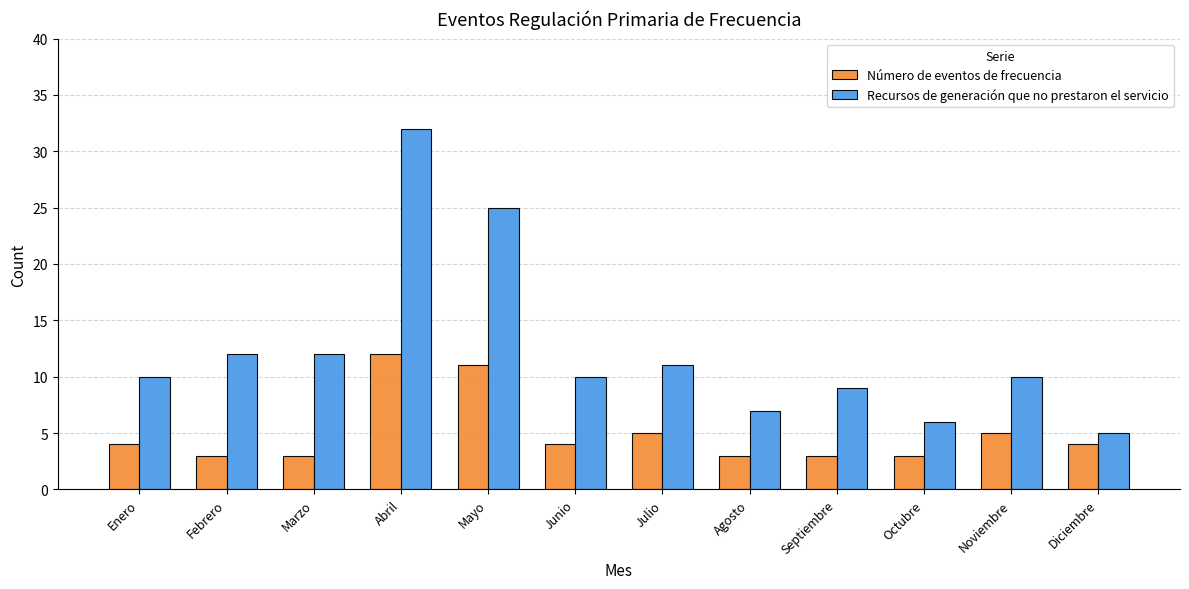

Which series has the widest spread of values?

Recursos de generación que no prestaron el servicio